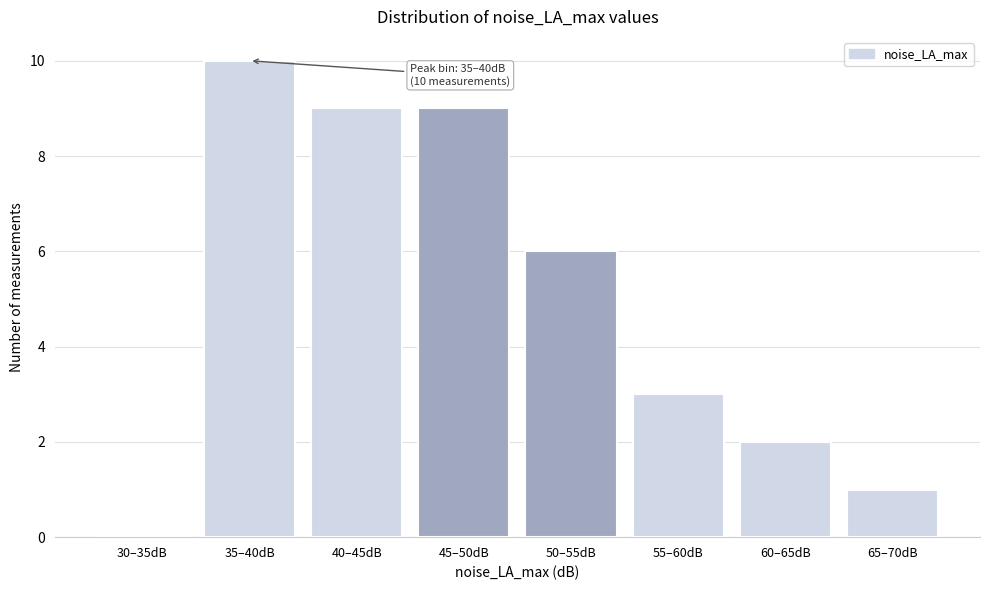

Reading left to right, what are all the values shown in this chart?

30–35dB=0	35–40dB=10	40–45dB=9	45–50dB=9	50–55dB=6	55–60dB=3	60–65dB=2	65–70dB=1